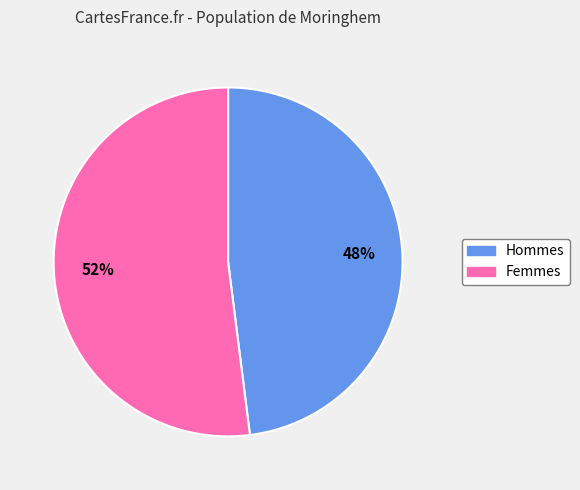

Does any single category account for the majority?

Yes